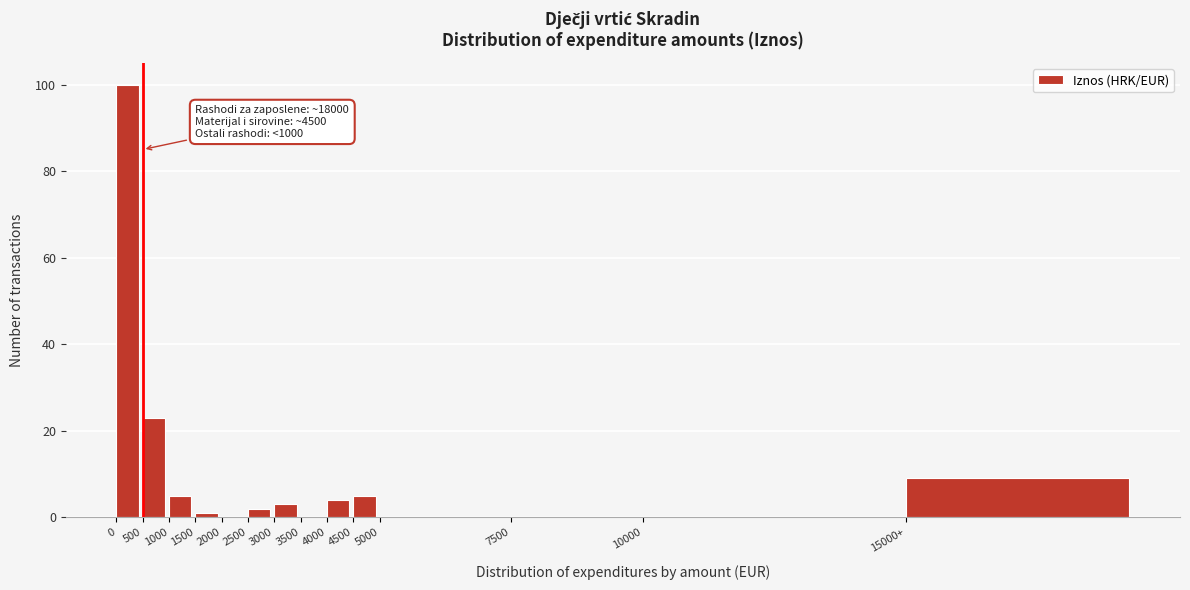

Reading left to right, transcribe all the data shown in this chart.

0=100	500=23	1000=5	1500=1	2000=0	2500=2	3000=3	3500=0	4000=4	4500=5	5000=0	7500=0	10000=0	15000+=9